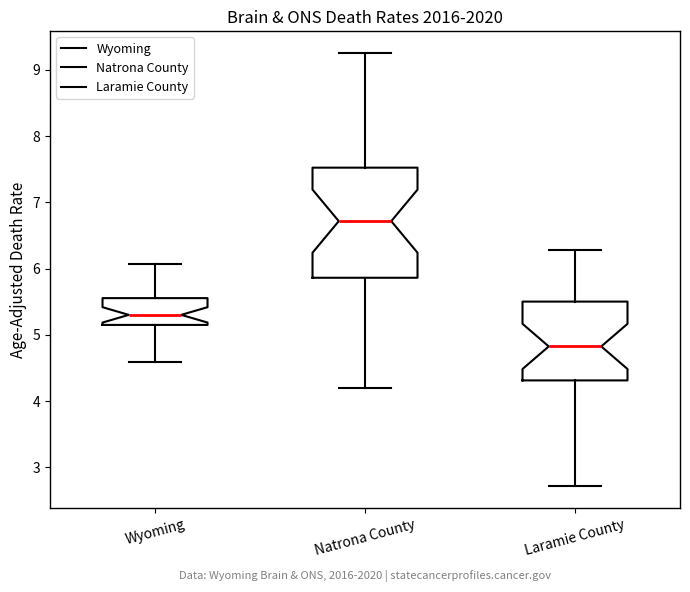

Reading left to right, read every box against the y-axis: the position of its median line, the range the box covers, and the ends of its whiskers. The values are not printed on the chart, so give them approximately, as read against the axis.

Wyoming: median 5.3, box 5.1 to 5.6, whiskers 4.6 to 6.1
Natrona County: median 6.7, box 5.9 to 7.5, whiskers 4.2 to 9.3
Laramie County: median 4.8, box 4.3 to 5.5, whiskers 2.7 to 6.3